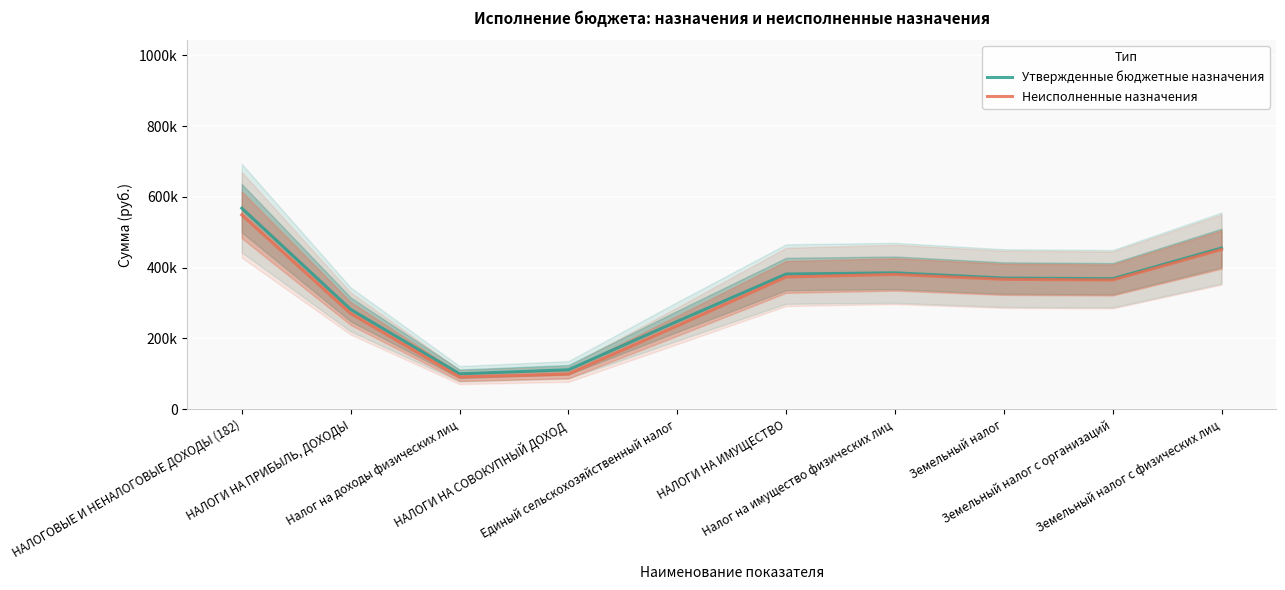

Which series has the largest total across all categories?

Утвержденные бюджетные назначения